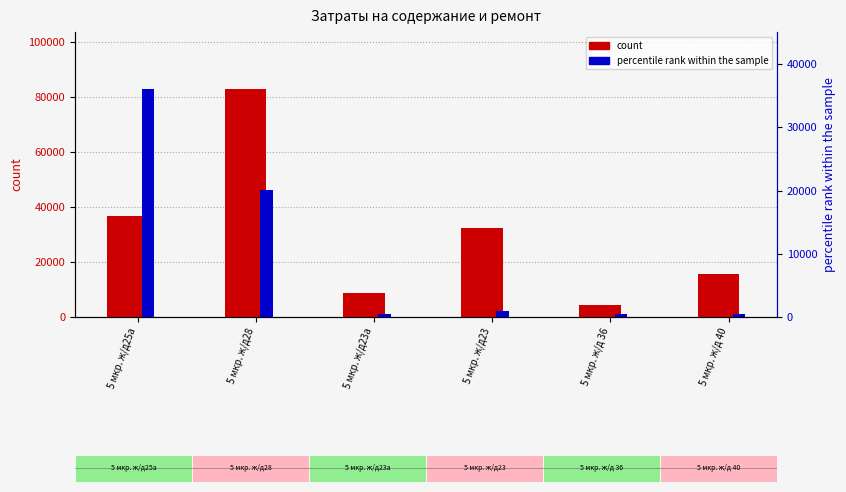

At which category is the sum across all series the highest?

5 мкр. ж/д28